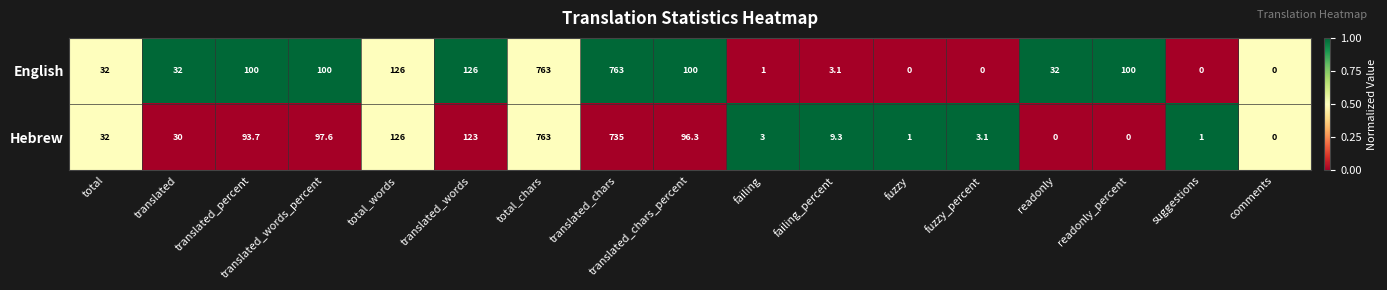

Rank the series by their average value, from highest to lowest.

English, Hebrew